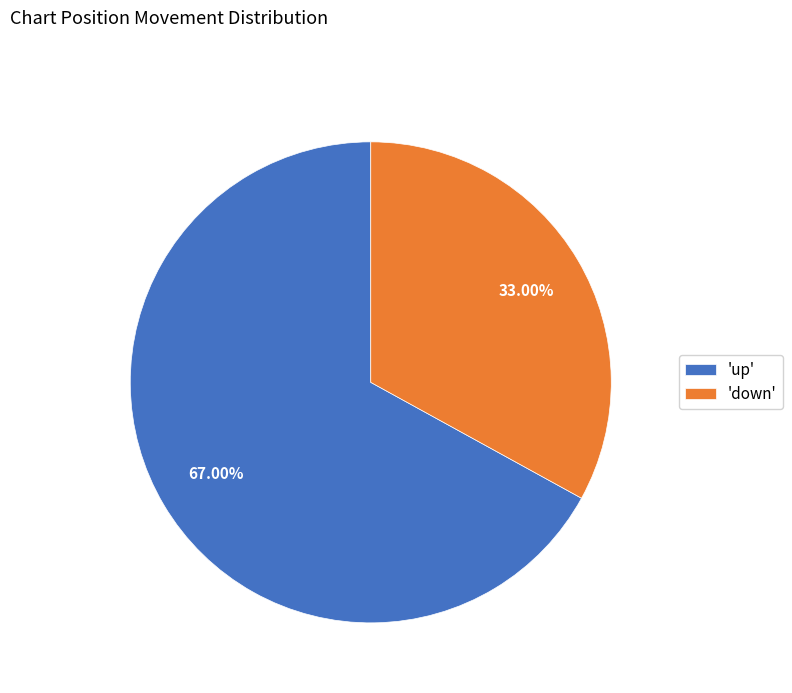

Is there a majority slice in this chart?

Yes